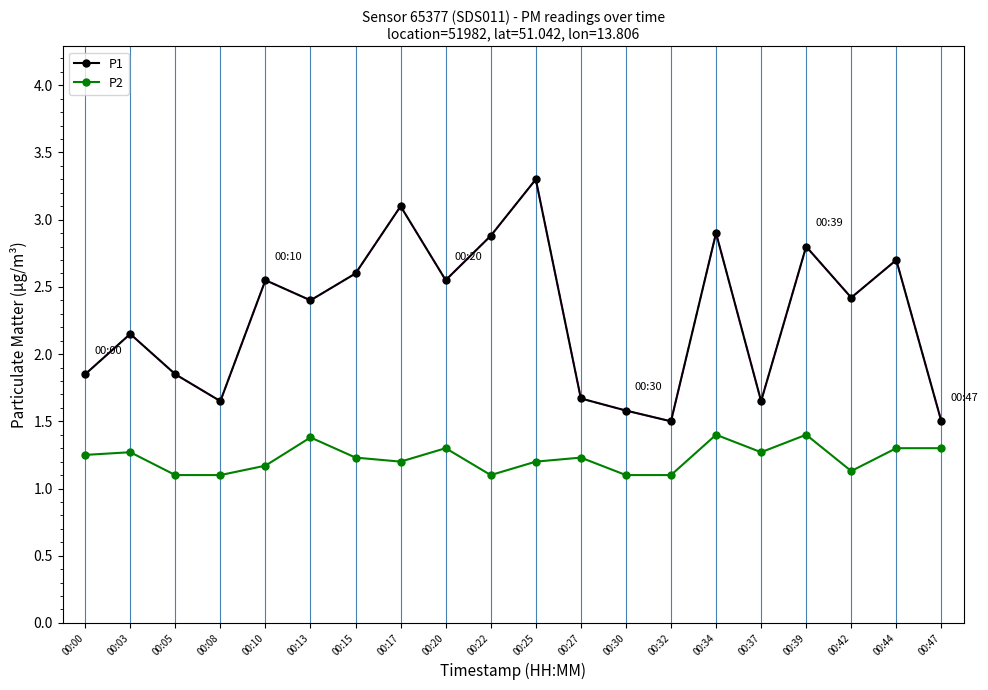

What is the difference between the maximum and minimum values in the P1 series?

1.8